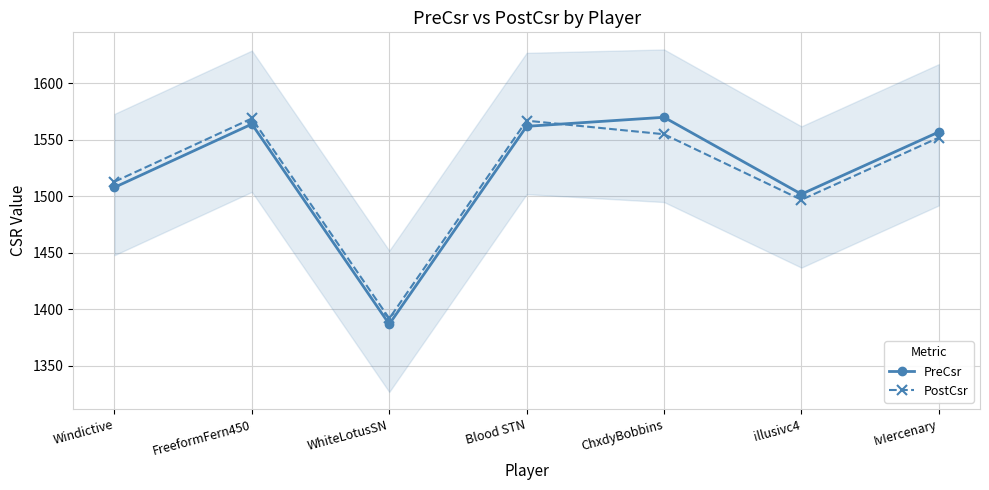

True or false: PostCsr has a value of 2158 at Blood STN.

False